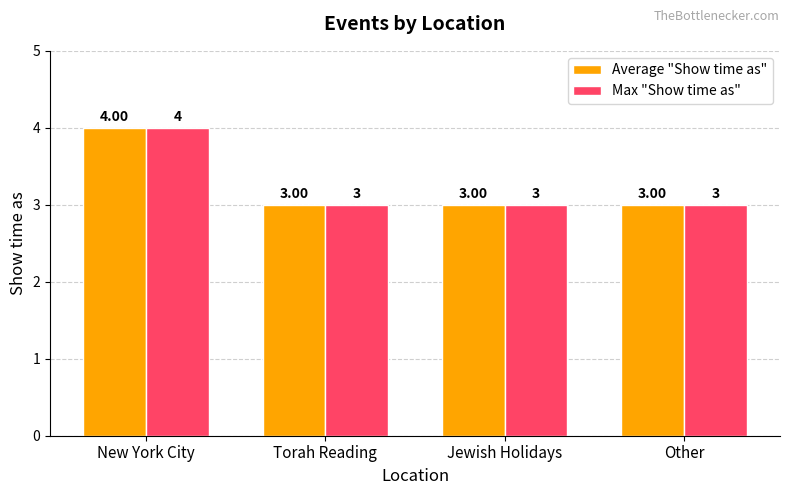

At which category is the sum across all series the highest?

New York City